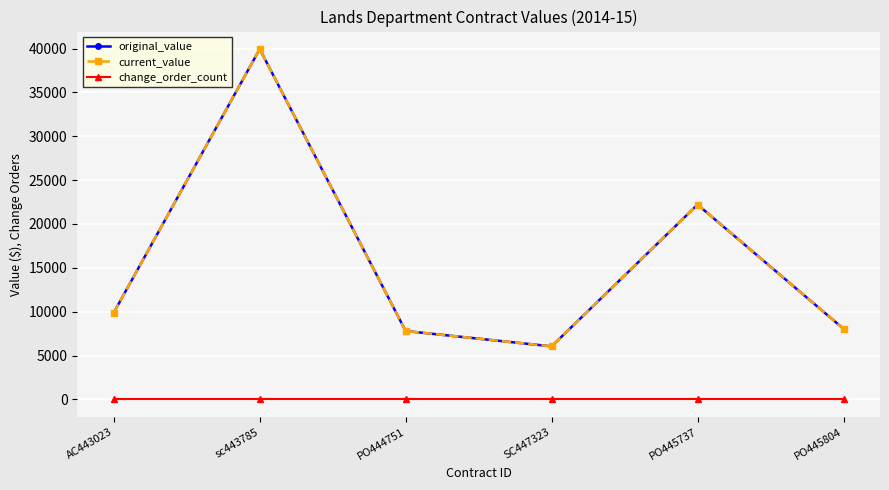

How many lines are shown in the chart?

3